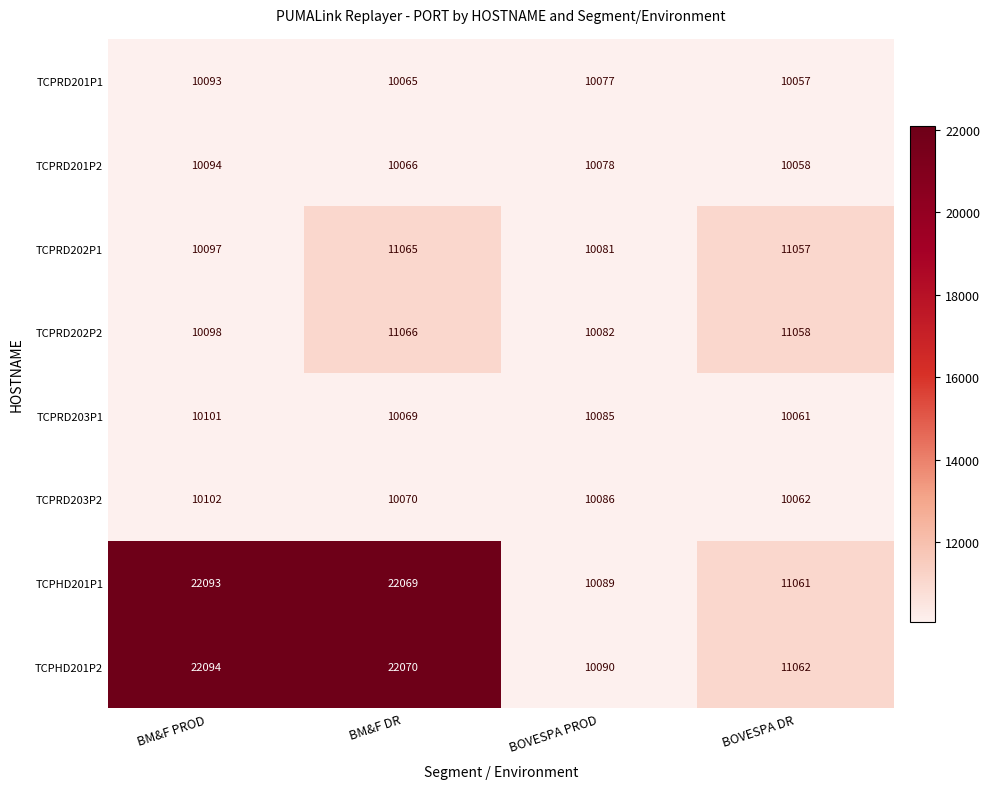

Which category has the lowest value across all series?

BOVESPA DR